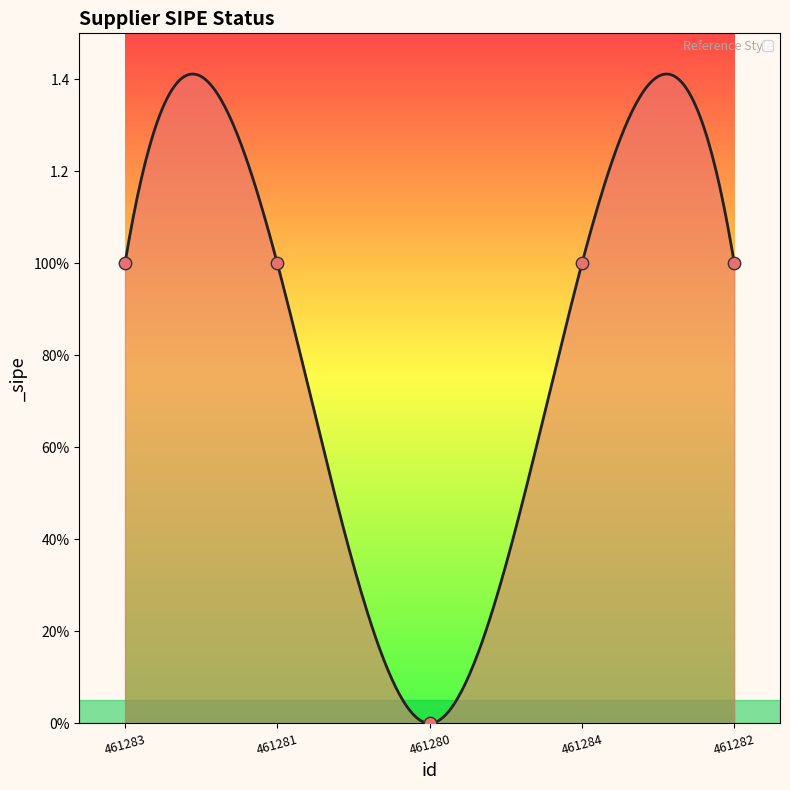

What is the ratio of the value at 461281 to the value at 461284?

1.0